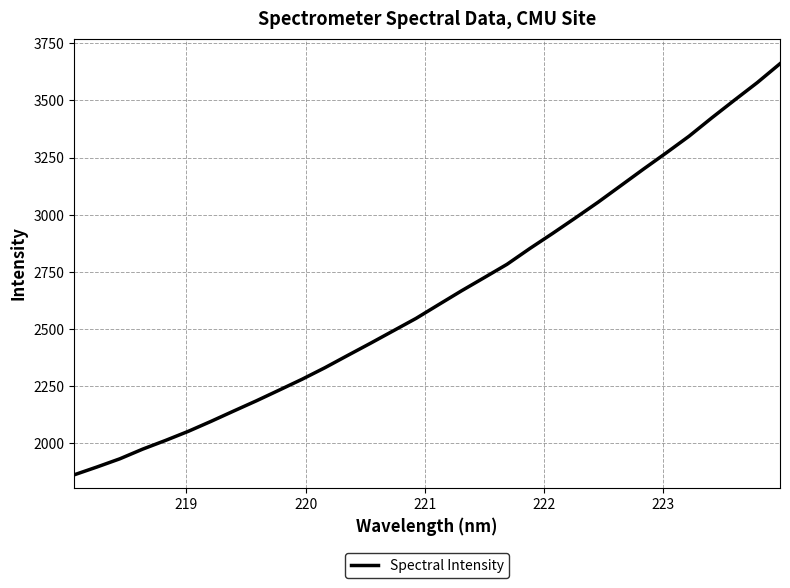

What is the difference between the maximum and second lowest values?

1763.2